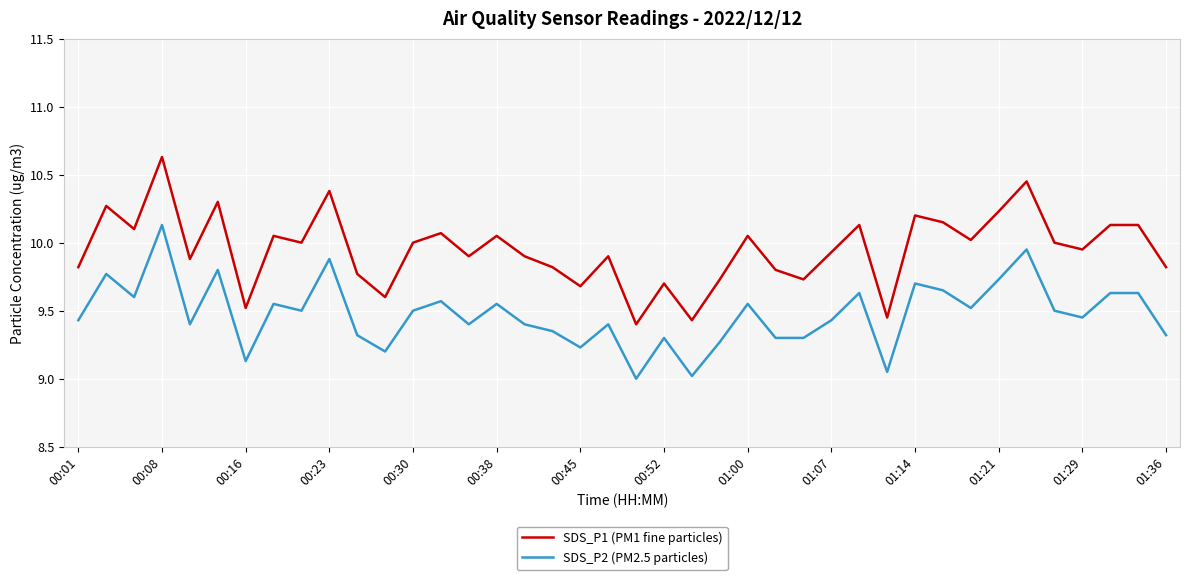

Rank the series by their maximum value, from lowest to highest.

SDS_P2 (PM2.5 particles), SDS_P1 (PM1 fine particles)